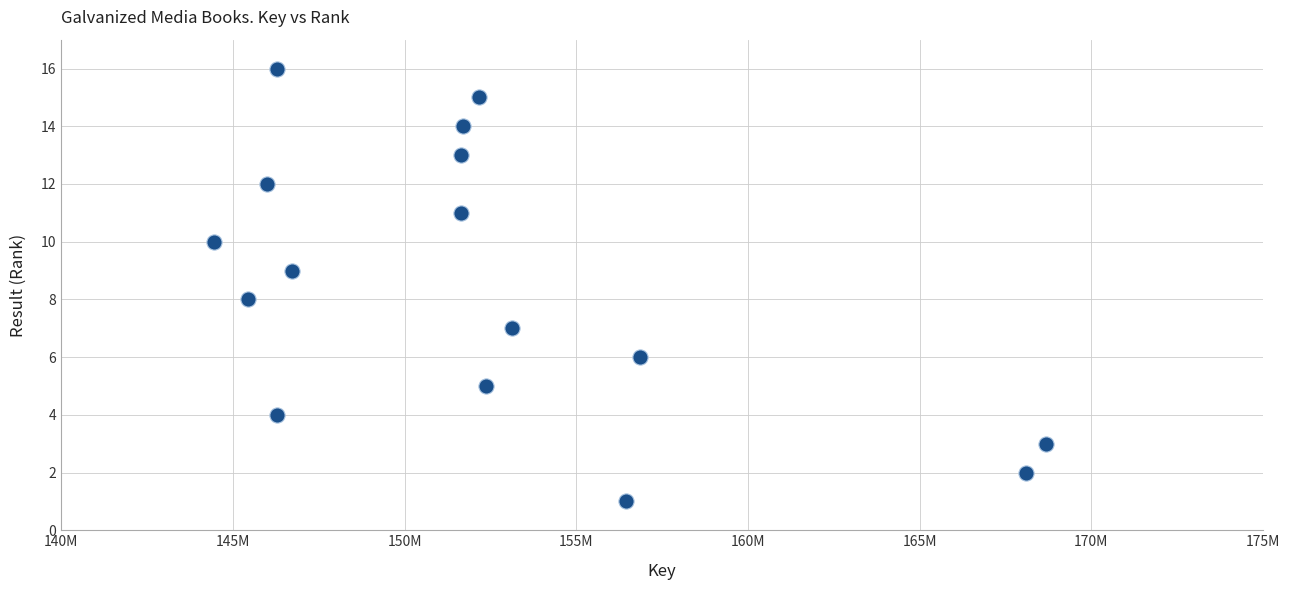

What is the range of X values (max minus min)?

24224824